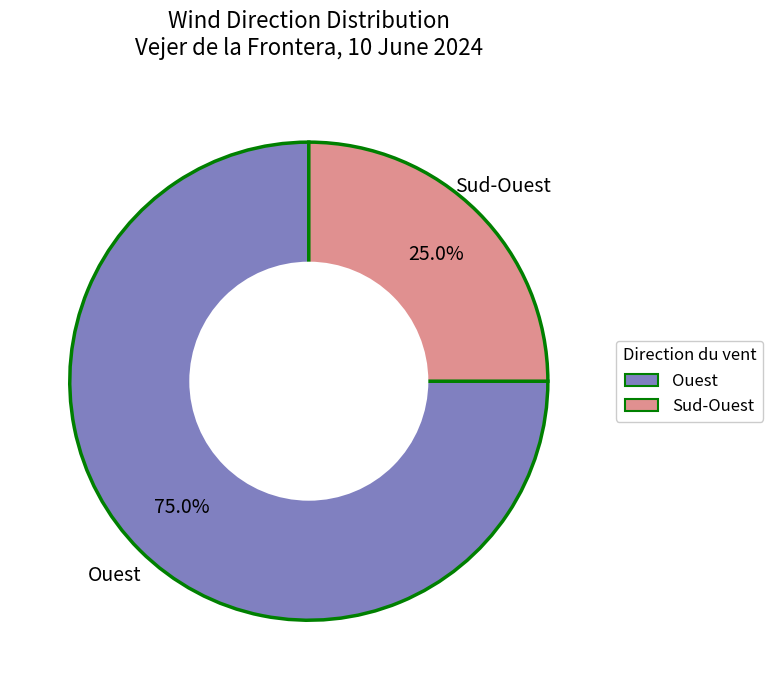

Which has a higher value, Ouest or Sud-Ouest?

Ouest